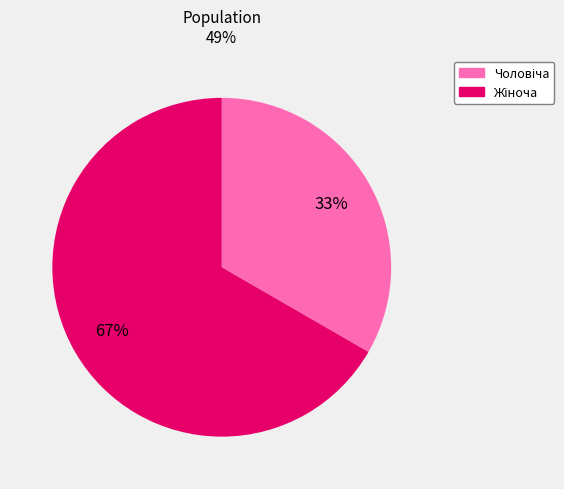

Is there any slice that represents more than half of the pie?

Yes